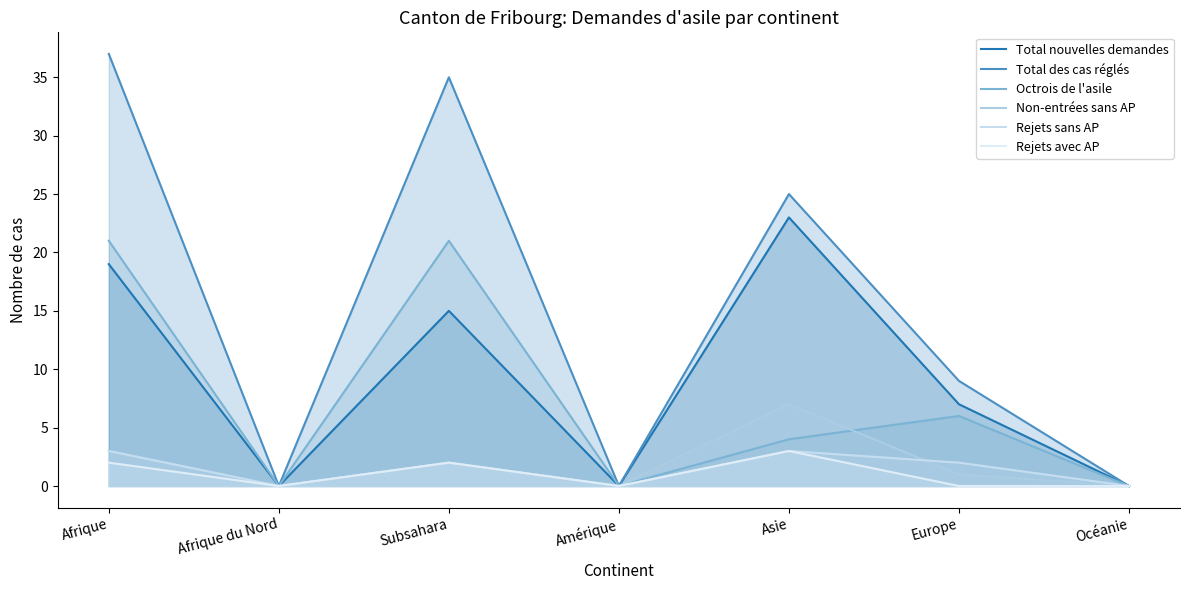

Which series has the largest total across all categories?

Total des cas réglés